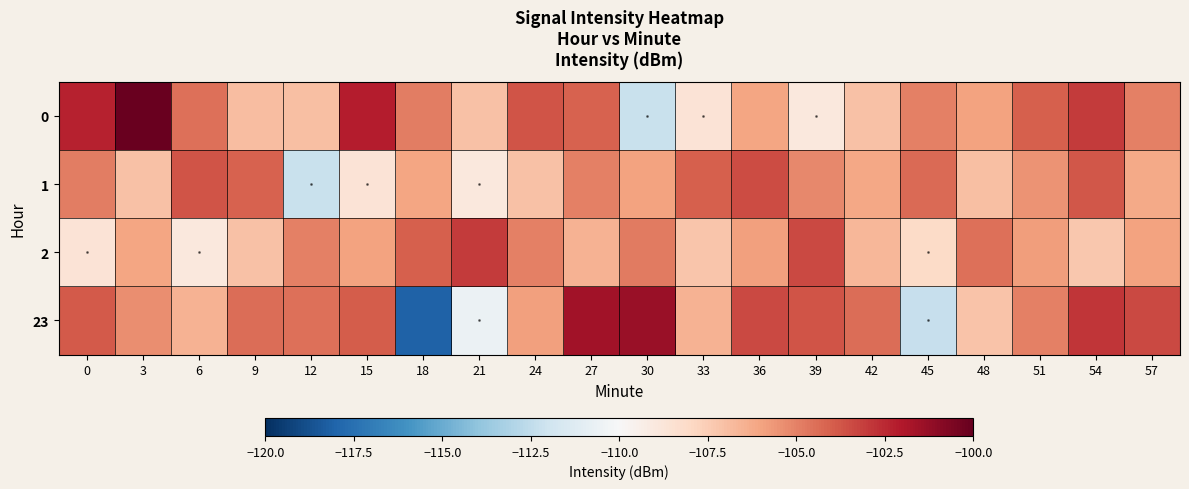

How many series are shown in this chart?

4